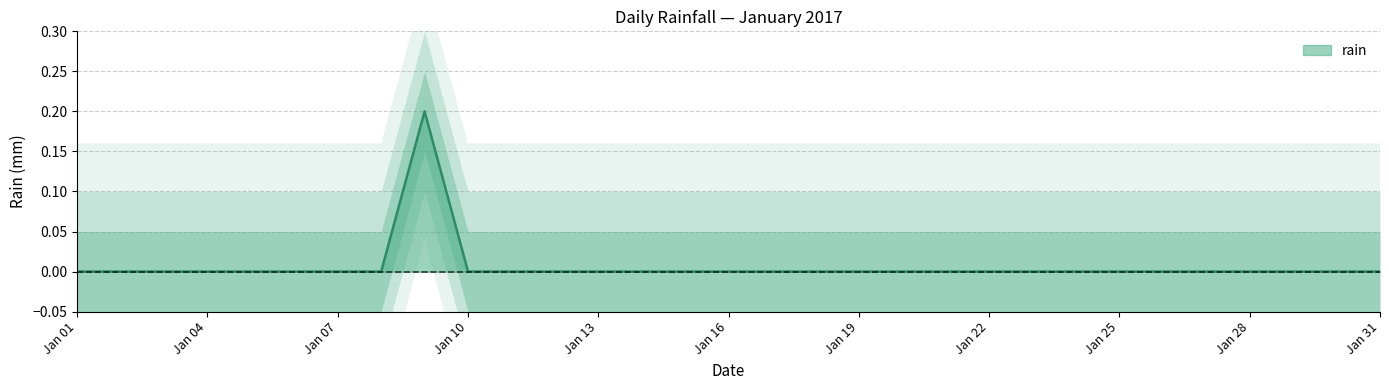

The chart shows a value of 0.1 at 2017-01-06. True or false?

False